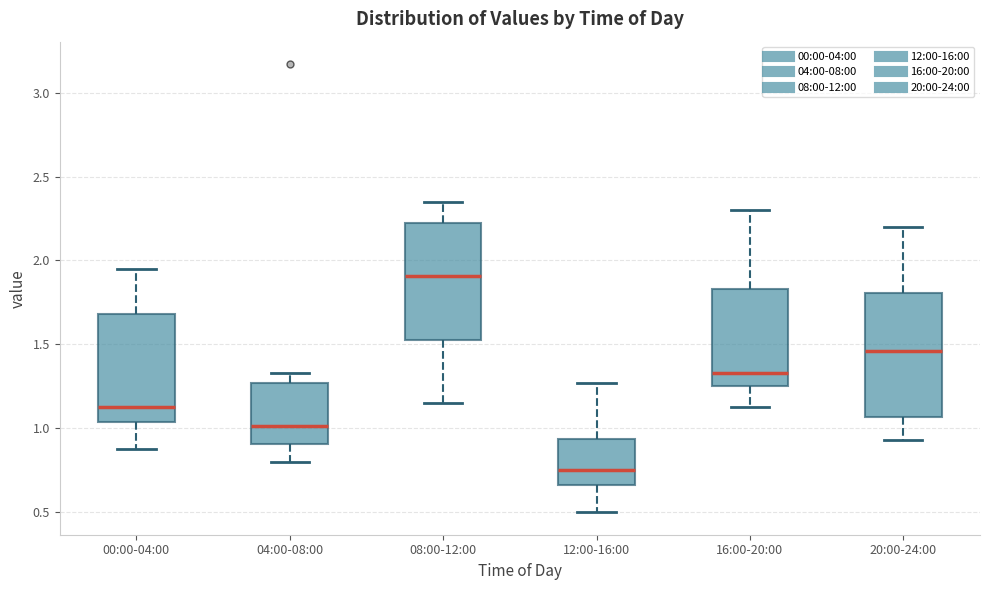

Which box's median line is the highest?

08:00-12:00